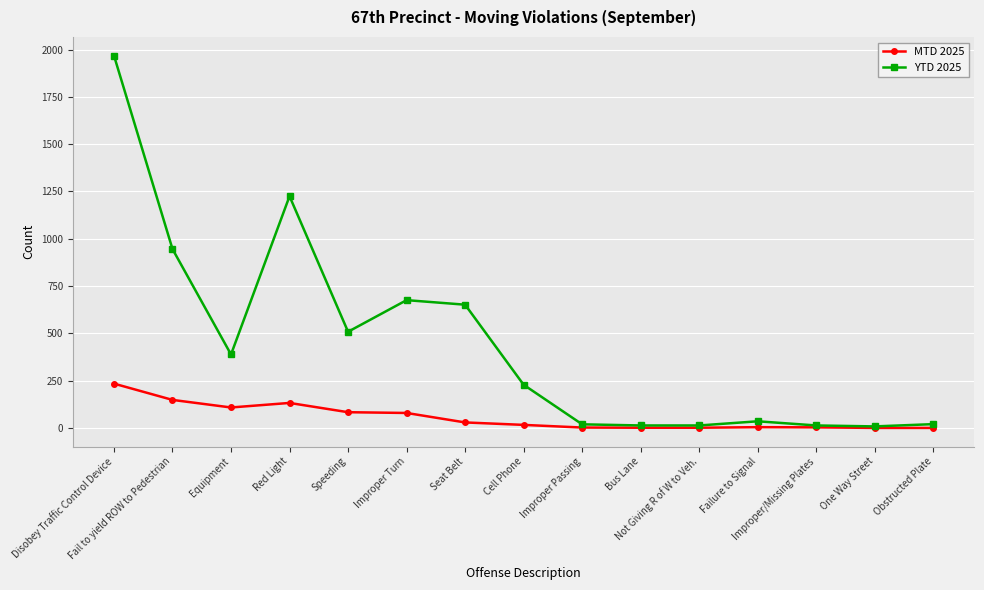

What is the spread (max minus min) of values at Improper/Missing Plates?

10